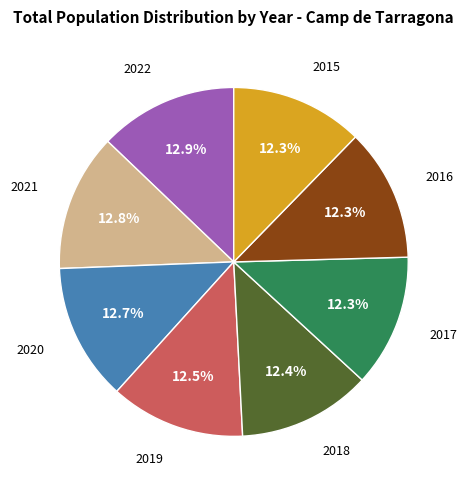

Does any single category account for the majority?

No